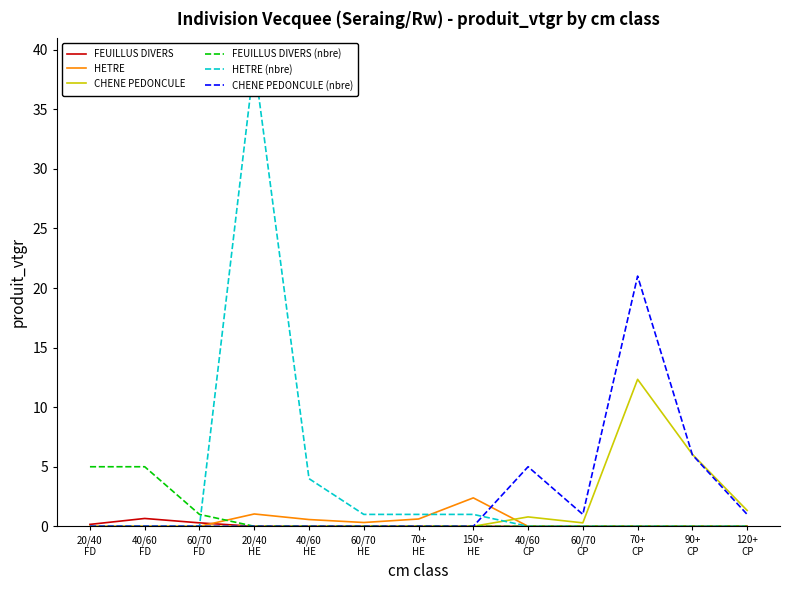

Reading right to left, list all the values displayed in this chart.

FEUILLUS DIVERS: 120+
CP=0.0	90+
CP=0.0	70+
CP=0.0	60/70
CP=0.0	40/60
CP=0.0	150+
HE=0.0	70+
HE=0.0	60/70
HE=0.0	40/60
HE=0.0	20/40
HE=0.0	60/70
FD=0.3	40/60
FD=0.7	20/40
FD=0.2
HETRE: 120+
CP=0.0	90+
CP=0.0	70+
CP=0.0	60/70
CP=0.0	40/60
CP=0.0	150+
HE=2.4	70+
HE=0.6	60/70
HE=0.3	40/60
HE=0.6	20/40
HE=1.0	60/70
FD=0.0	40/60
FD=0.0	20/40
FD=0.0
CHENE PEDONCULE: 120+
CP=1.3	90+
CP=6.0	70+
CP=12.3	60/70
CP=0.3	40/60
CP=0.8	150+
HE=0.0	70+
HE=0.0	60/70
HE=0.0	40/60
HE=0.0	20/40
HE=0.0	60/70
FD=0.0	40/60
FD=0.0	20/40
FD=0.0
FEUILLUS DIVERS (nbre): 120+
CP=0.0	90+
CP=0.0	70+
CP=0.0	60/70
CP=0.0	40/60
CP=0.0	150+
HE=0.0	70+
HE=0.0	60/70
HE=0.0	40/60
HE=0.0	20/40
HE=0.0	60/70
FD=1.0	40/60
FD=5.0	20/40
FD=5.0
HETRE (nbre): 120+
CP=0.0	90+
CP=0.0	70+
CP=0.0	60/70
CP=0.0	40/60
CP=0.0	150+
HE=1.0	70+
HE=1.0	60/70
HE=1.0	40/60
HE=4.0	20/40
HE=39.0	60/70
FD=0.0	40/60
FD=0.0	20/40
FD=0.0
CHENE PEDONCULE (nbre): 120+
CP=1.0	90+
CP=6.0	70+
CP=21.0	60/70
CP=1.0	40/60
CP=5.0	150+
HE=0.0	70+
HE=0.0	60/70
HE=0.0	40/60
HE=0.0	20/40
HE=0.0	60/70
FD=0.0	40/60
FD=0.0	20/40
FD=0.0